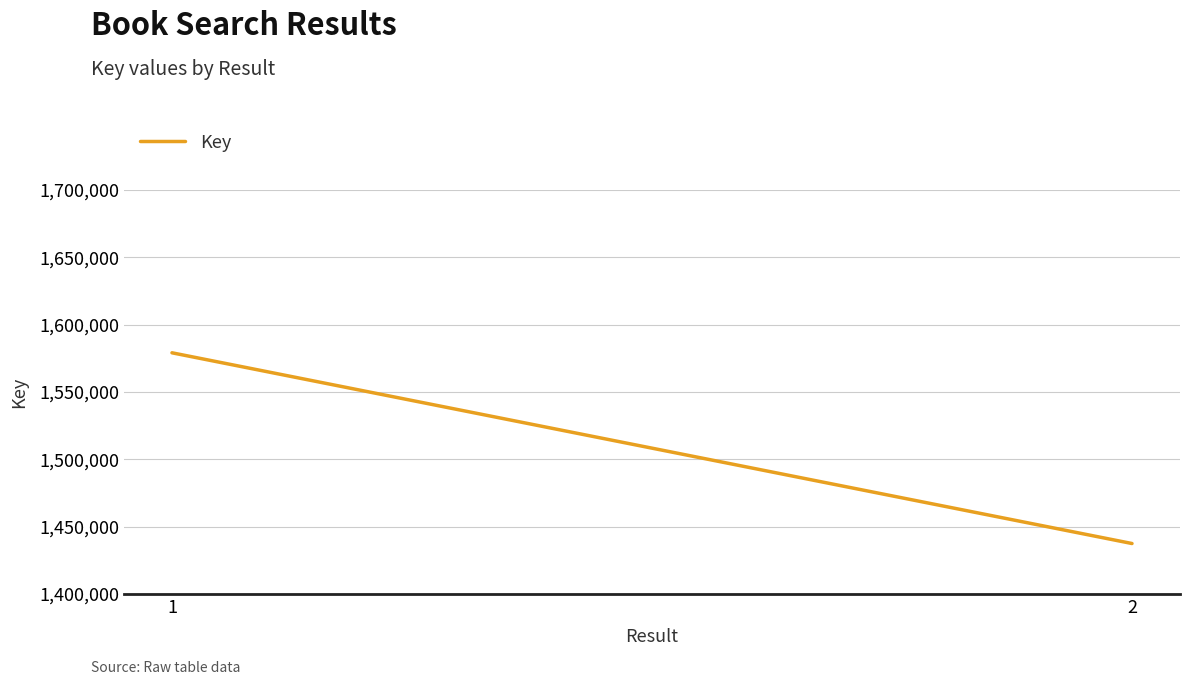

What is the ratio of the value at 1 to the value at 2?

1.1